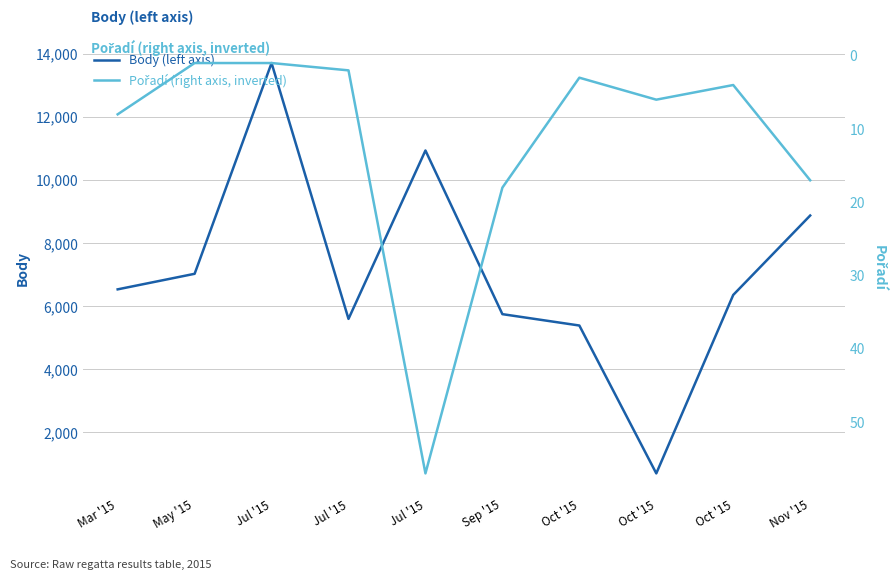

What is the difference between the Body (left axis) values at Oct '15 and Jul '15?

13006